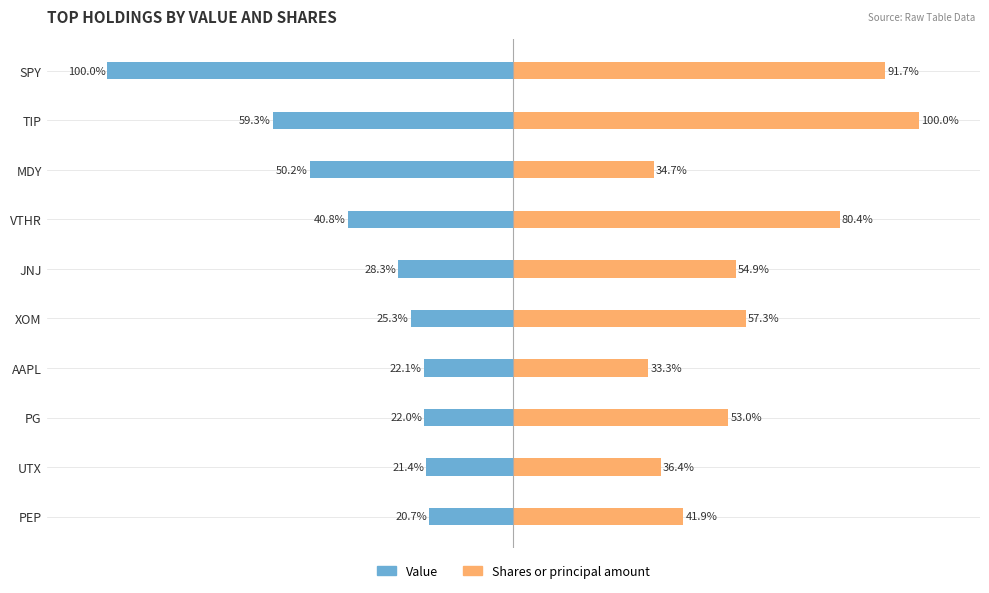

Reading right to left, extract all data points from this chart.

Value: -20.7	-21.4	-22.0	-22.1	-25.3	-28.3	-40.8	-50.2	-59.3	-100.0
Shares or principal amount: 41.9	36.4	53.0	33.3	57.3	54.9	80.4	34.7	100.0	91.7